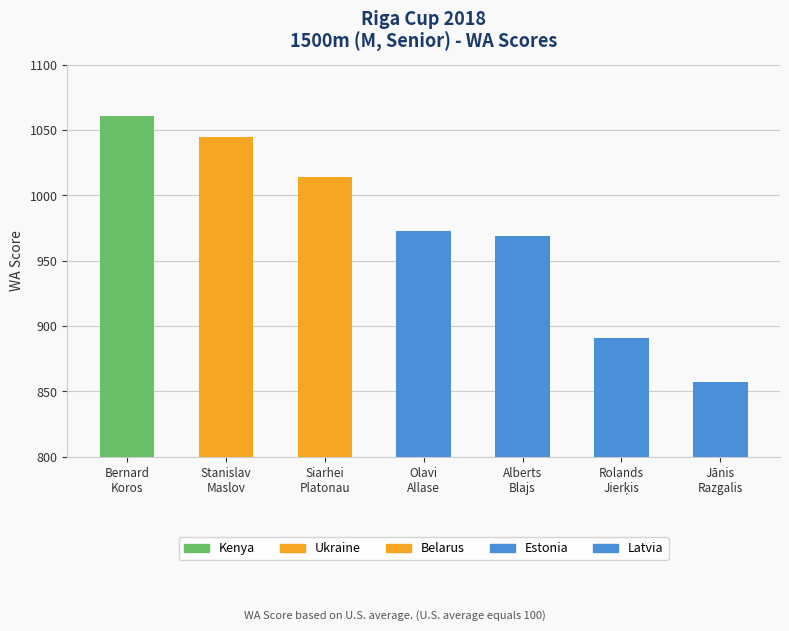

Reading left to right, list all the values displayed in this chart.

1061	1045	1014	973	969	891	857